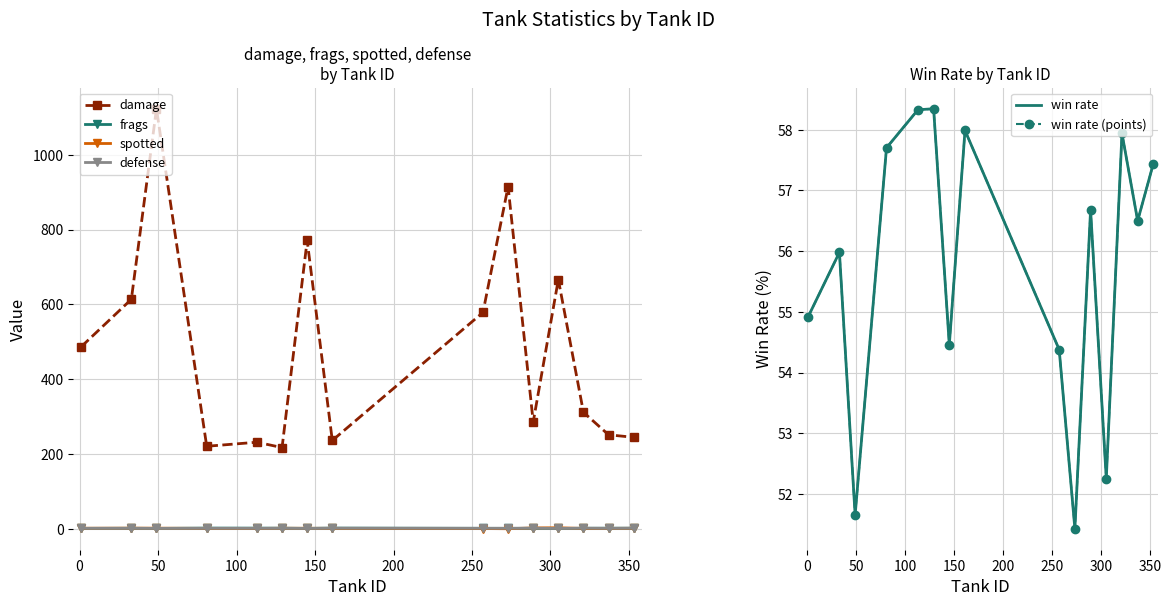

True or false: spotted and damage cross at least once.

False